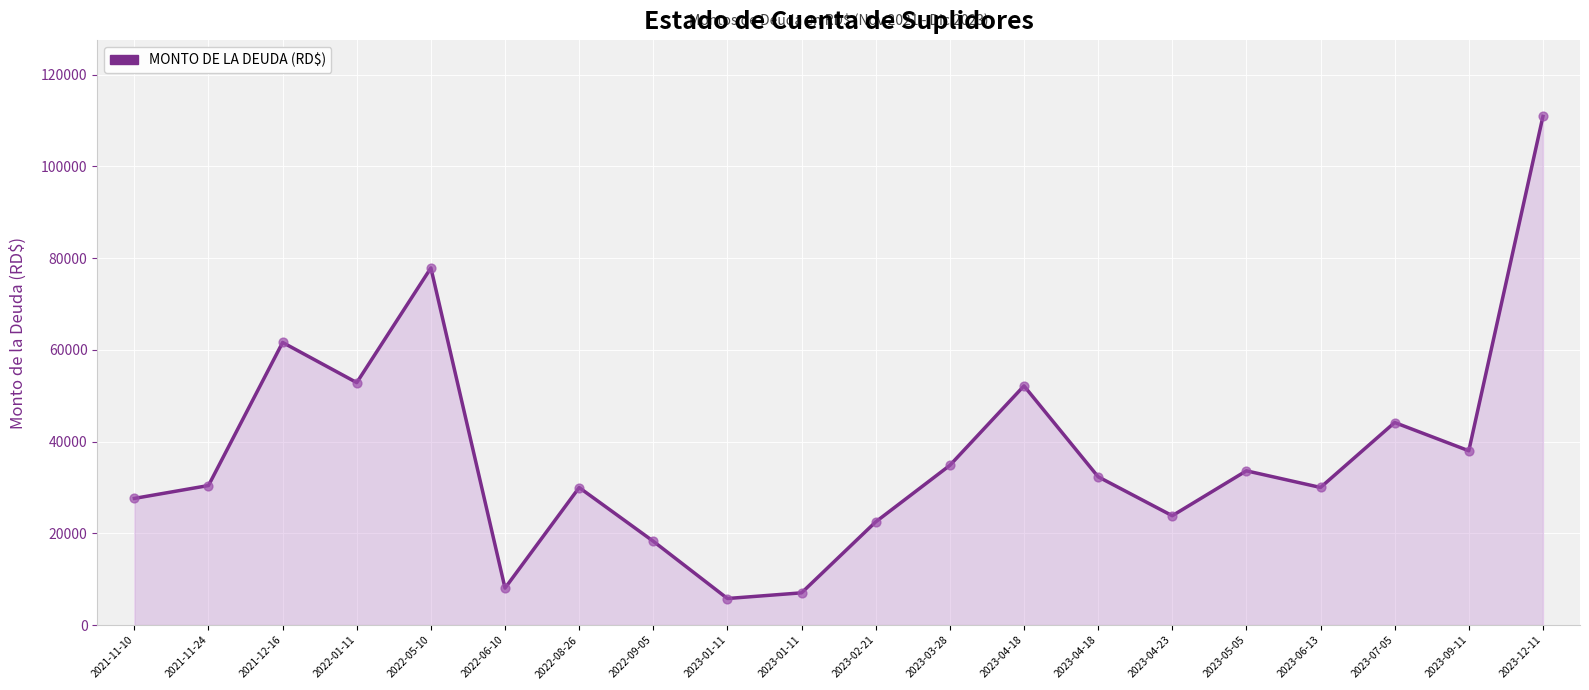

What is the ratio of the value at 2023-06-13 to the value at 2022-06-10?

3.7